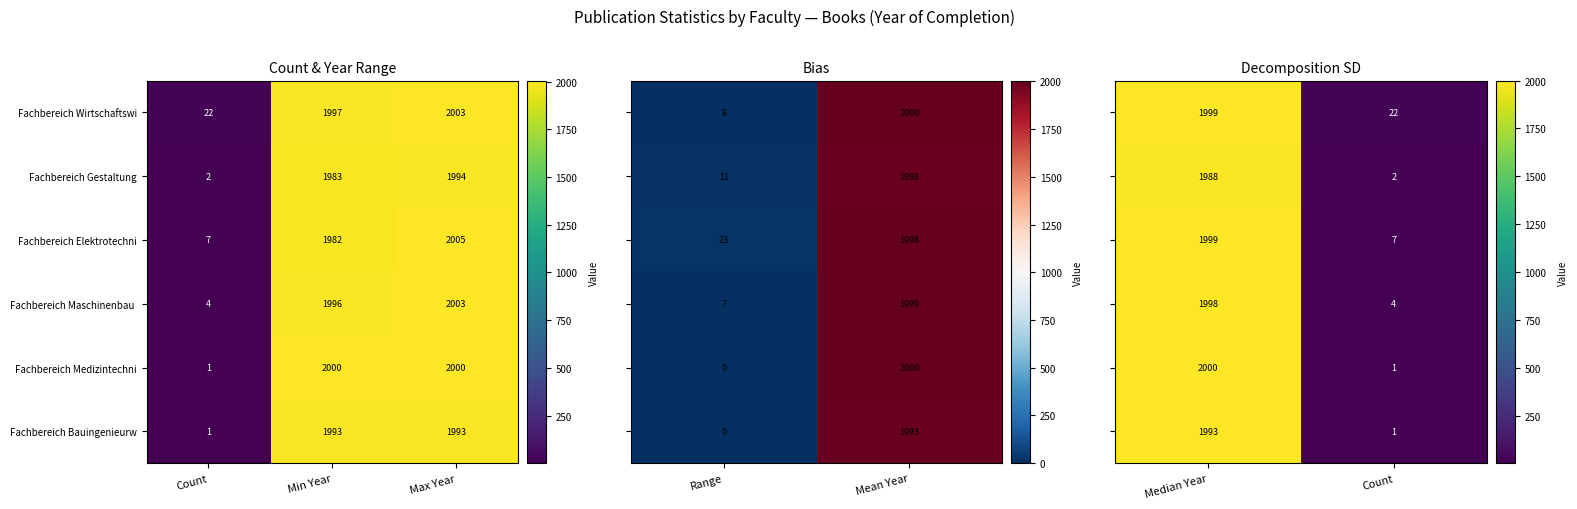

List the labels in order of Fachbereich Gestaltung value, largest first.

Max Year, Min Year, Count